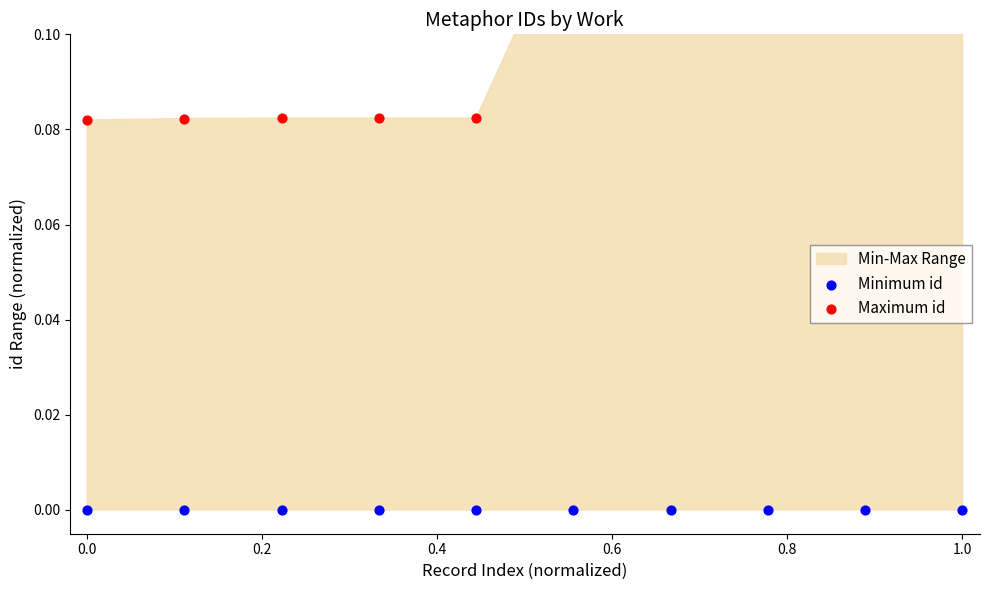

At how many categories does at least one series exceed 0?

10